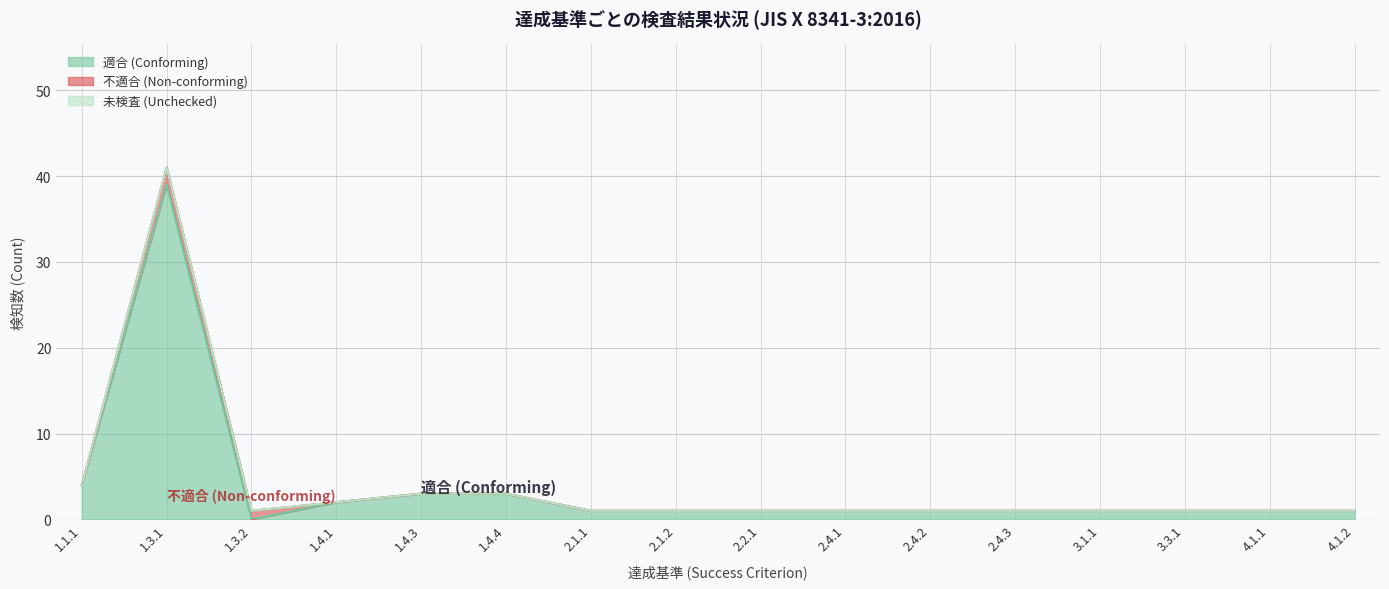

What are all the series names shown in the legend?

適合 (Conforming), 不適合 (Non-conforming), 未検査 (Unchecked)